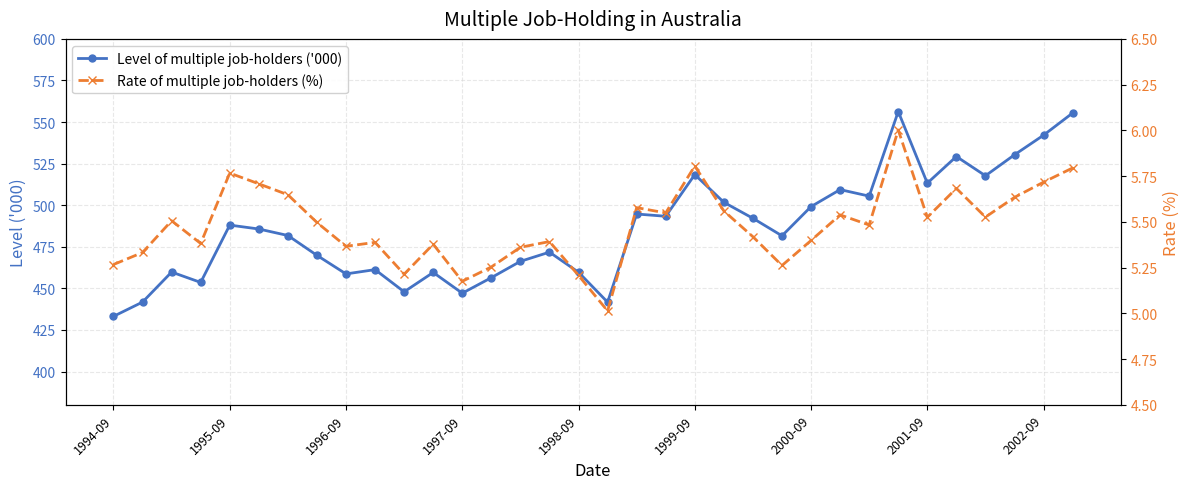

What position from the left is 14?

15